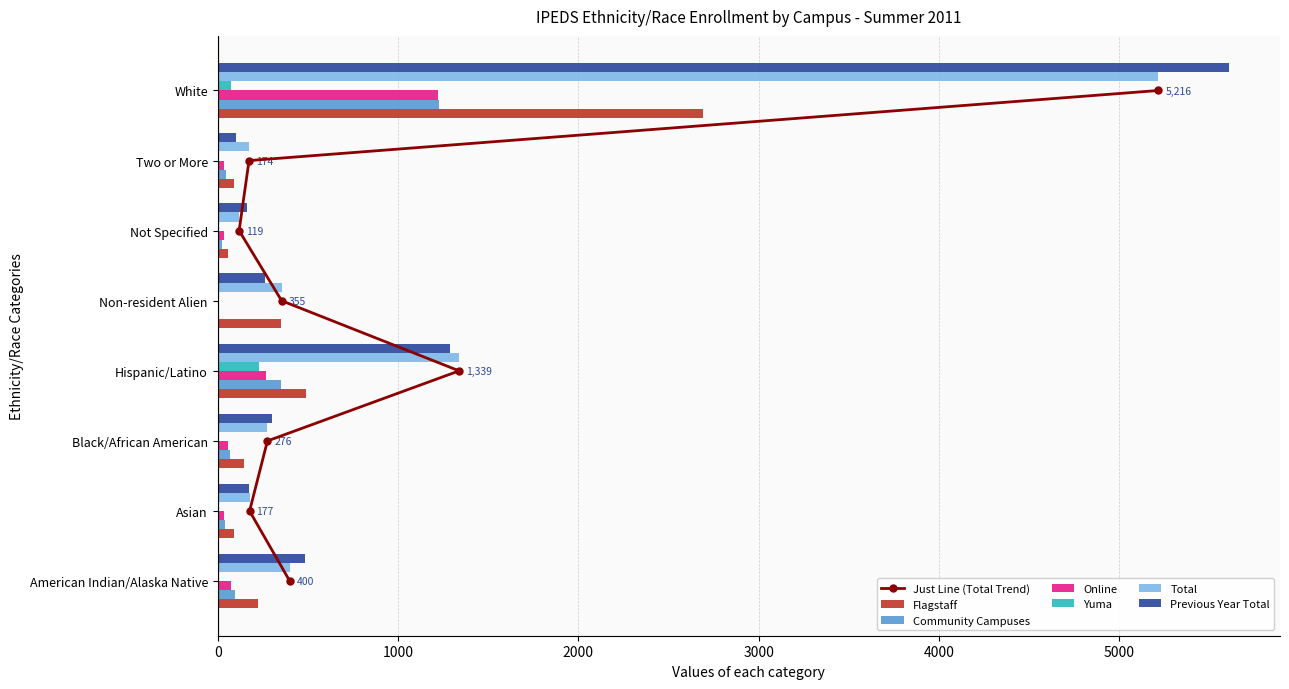

What is the sum of all Online values?

1733